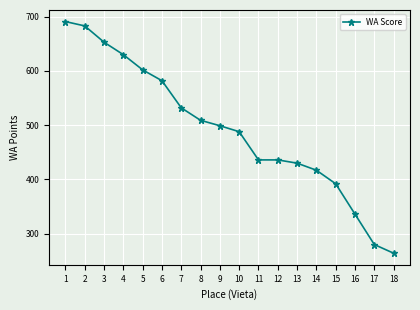

At which category does the chart reach its peak across all series?

1